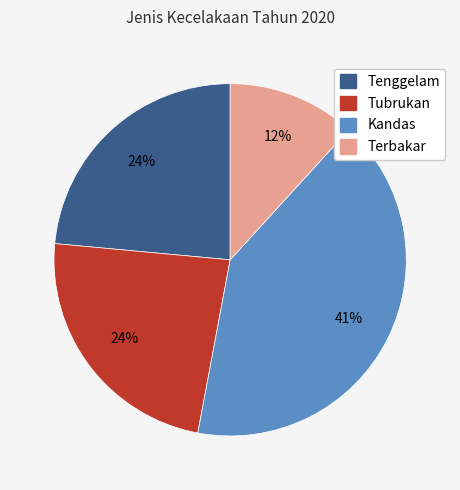

Does Terbakar account for over 50% of the chart?

No